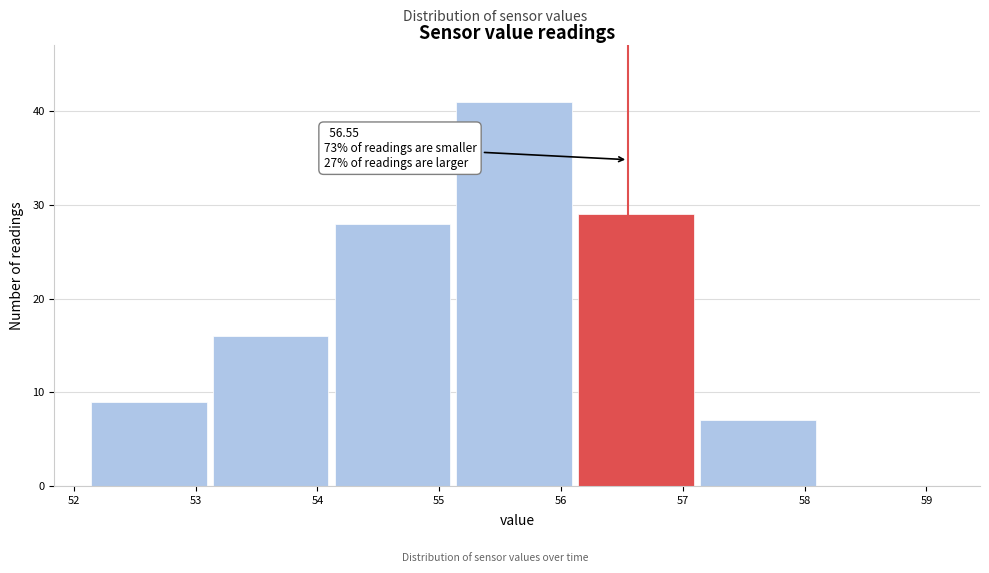

Which range on the x-axis has the tallest bar?

55.14 to 56.14